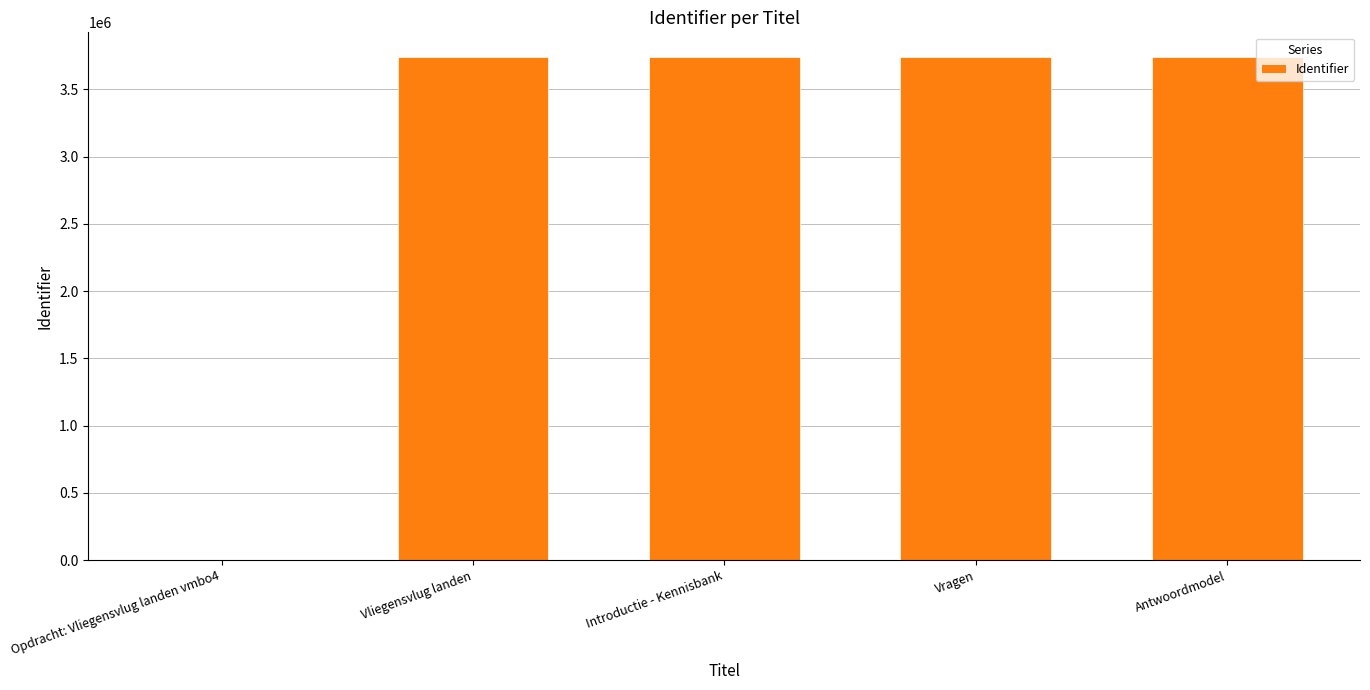

Is it true that the value at Antwoordmodel is 5956211?

False